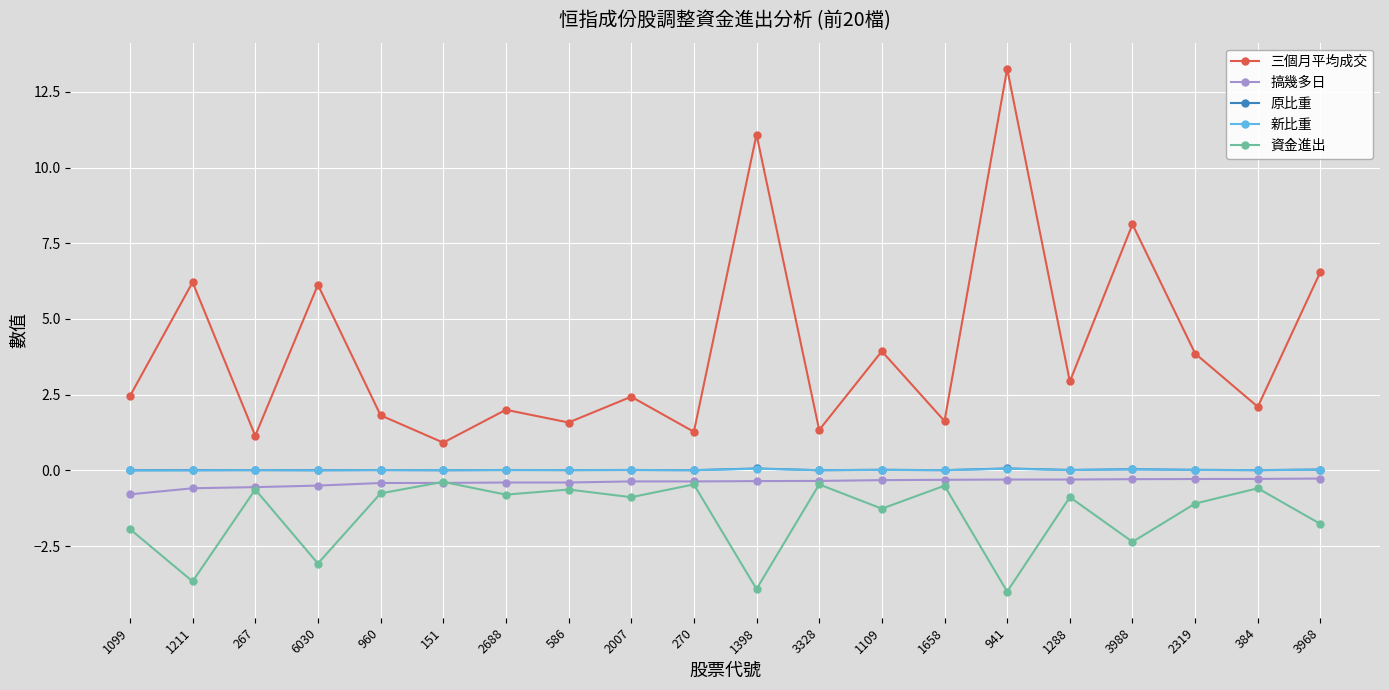

What is the greatest value displayed?

13.3